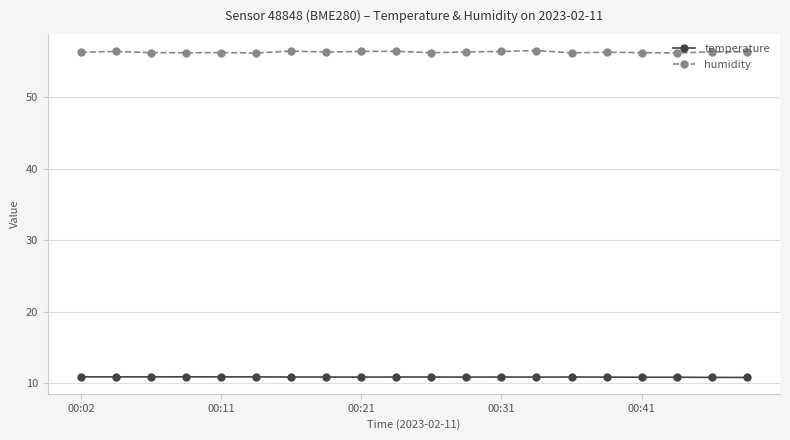

What is the smallest value displayed?

10.8